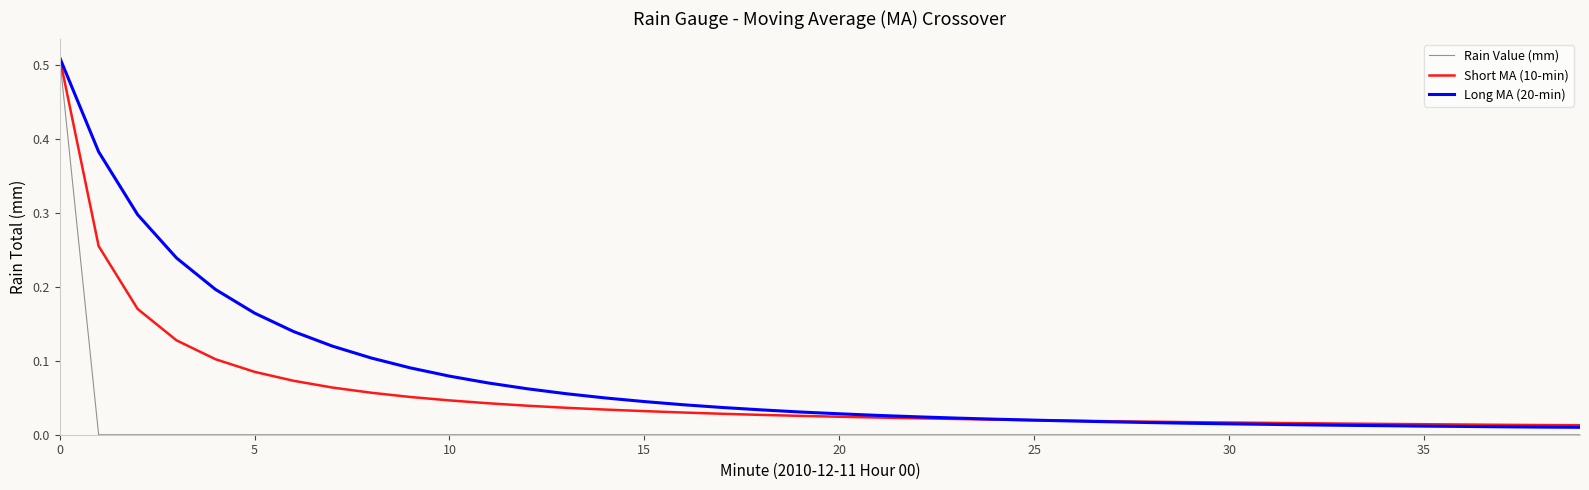

Rank the series by their average value, from lowest to highest.

Rain Value (mm), Short MA (10-min), Long MA (20-min)